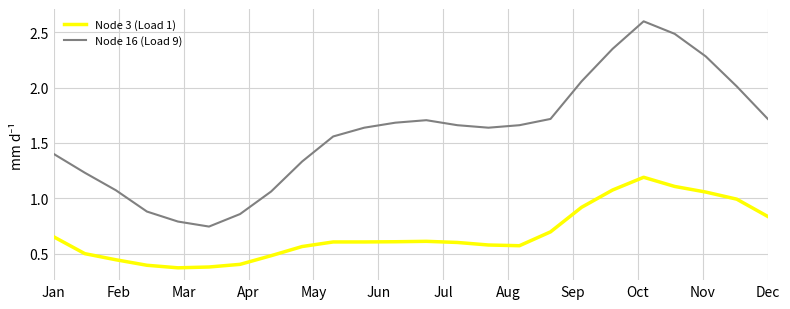

Which series has the widest spread of values?

Node 16 (Load 9)